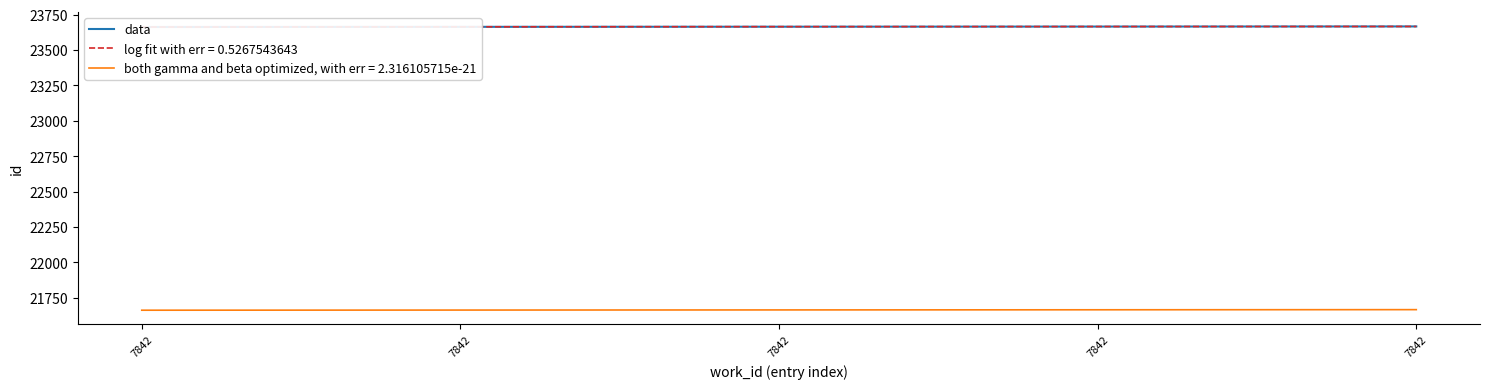

Read the value at 7842.

23662